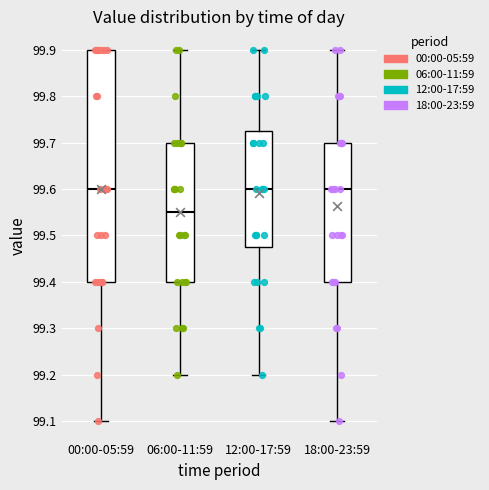

Reading left to right, transcribe this box plot: for each box, give where its median line is, the range the box spans, and where its two whiskers end, as read against the y-axis. The values are not printed on the chart, so give them approximately, as read against the axis.

00:00-05:59: median 99.60, box 99.40 to 99.90, whiskers 99.10 to 99.90
06:00-11:59: median 99.55, box 99.40 to 99.70, whiskers 99.20 to 99.90
12:00-17:59: median 99.60, box 99.48 to 99.73, whiskers 99.20 to 99.90
18:00-23:59: median 99.60, box 99.40 to 99.70, whiskers 99.10 to 99.90